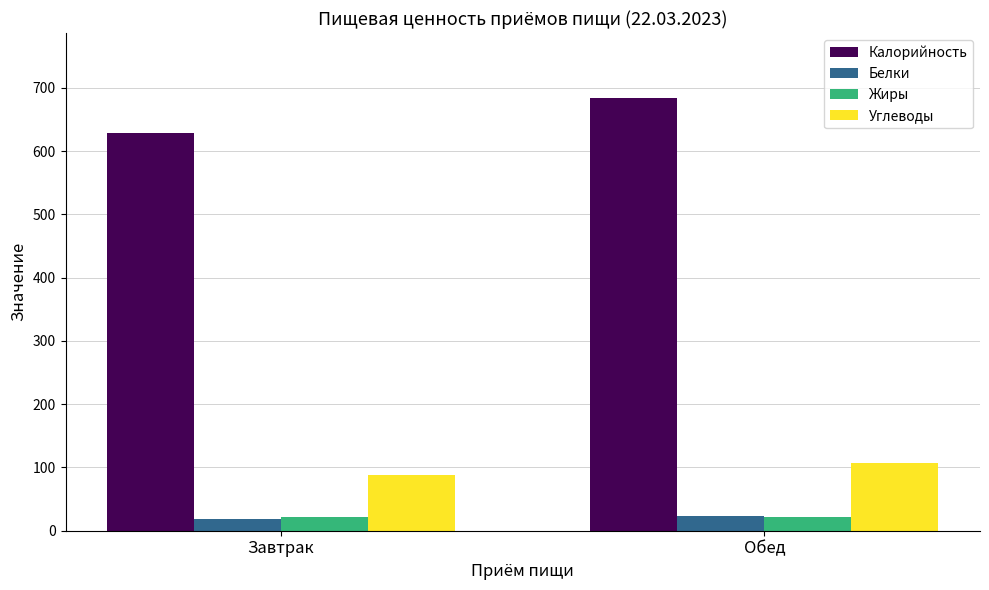

What is the total value across all series at Завтрак?

758.1